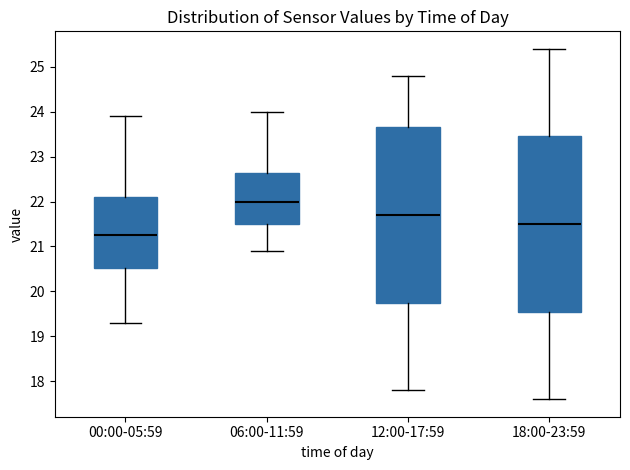

Where does the median line of the box for 00:00-05:59 sit on the y-axis? The values are not printed on the chart, so give them approximately, as read against the axis.

21.3